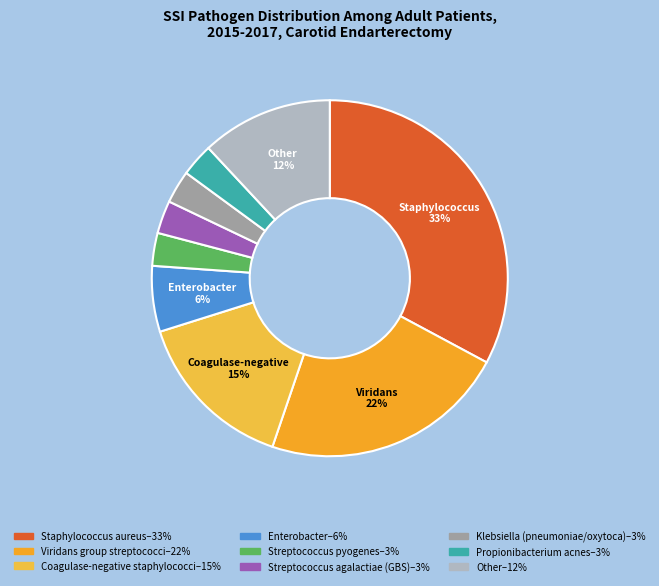

Rank the categories by value from lowest to highest.

Streptococcus pyogenes, Streptococcus agalactiae (GBS), Klebsiella (pneumoniae/oxytoca), Propionibacterium acnes, Enterobacter, Other, Coagulase-negative staphylococci, Viridans group streptococci, Staphylococcus aureus